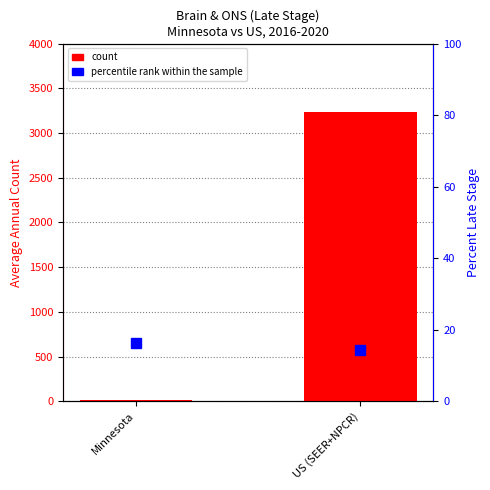

What is the label of the 1st bar from the left?

Minnesota